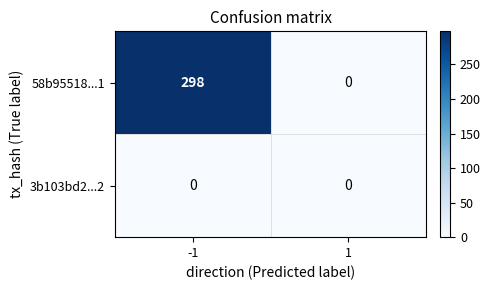

At how many categories does at least one series exceed 204?

1